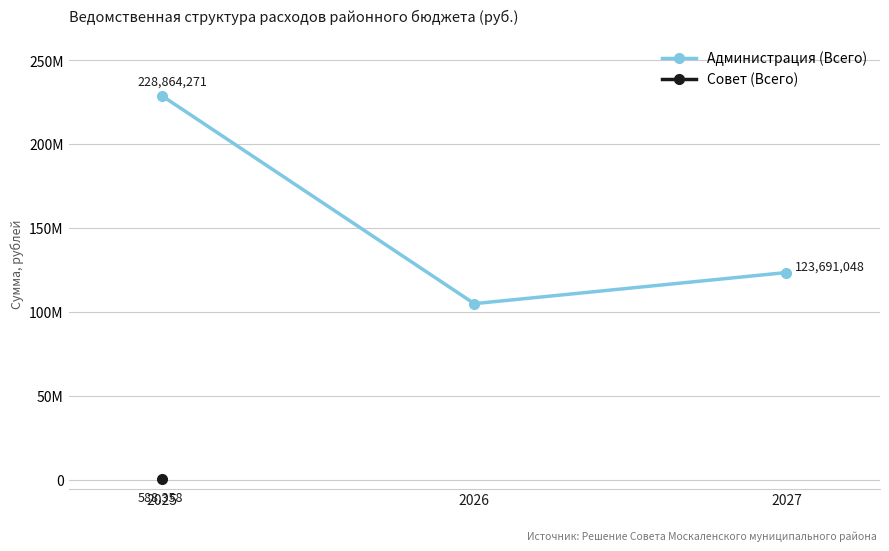

Is it true that Администрация (Всего) equals 123691047.9 at 2027?

True